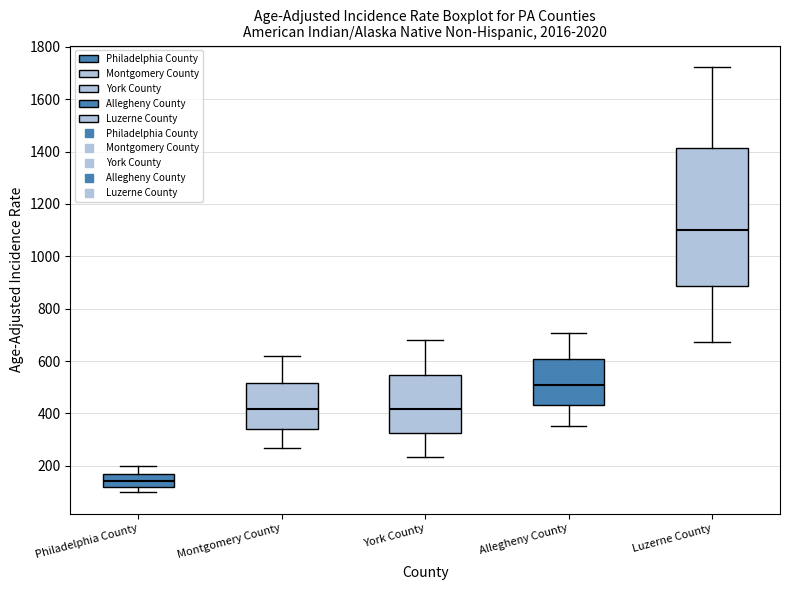

Where does the median line of the box for Philadelphia County sit on the y-axis? The values are not printed on the chart, so give them approximately, as read against the axis.

140